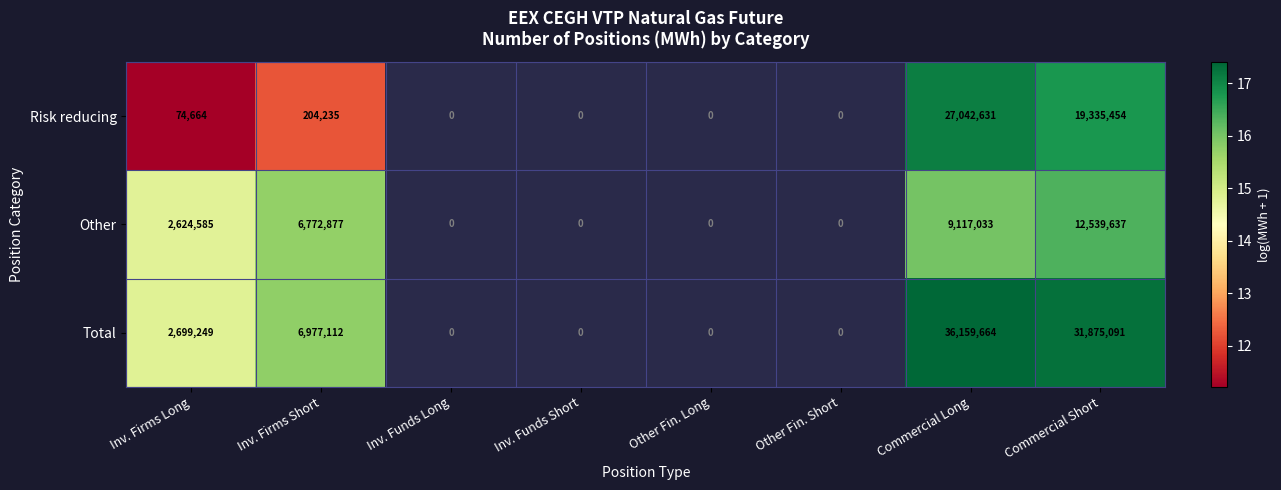

What is the difference between the highest and lowest values at Commercial Short?

19335454